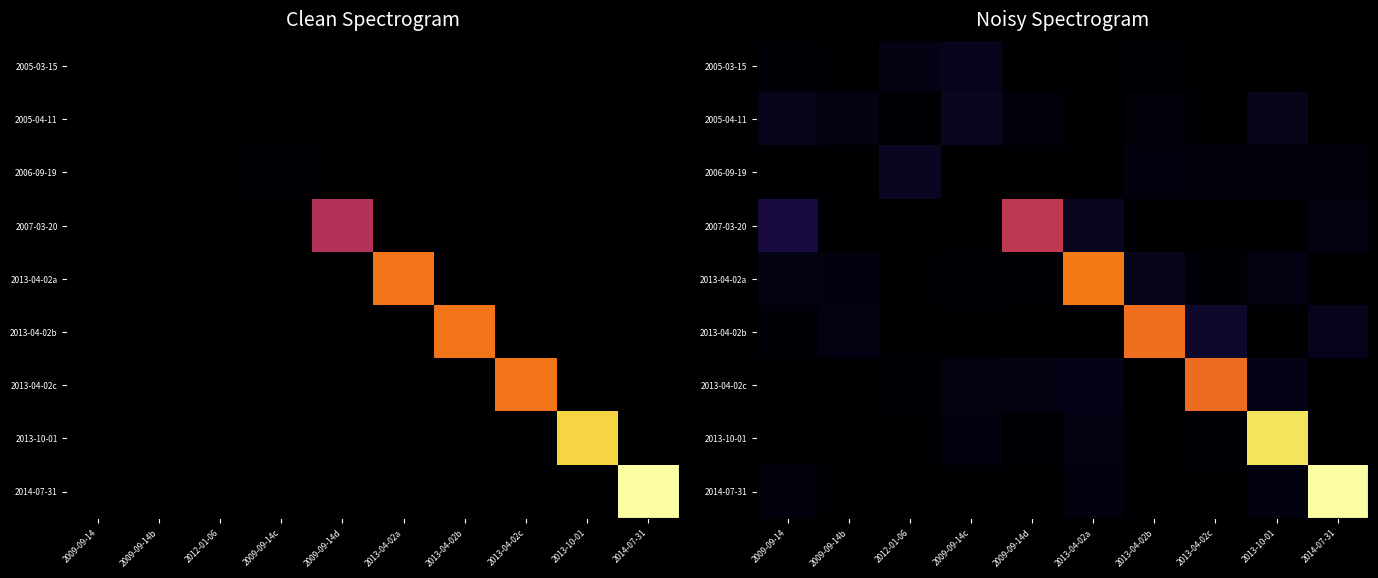

Which label corresponds to the largest value in the chart?

2014-07-31